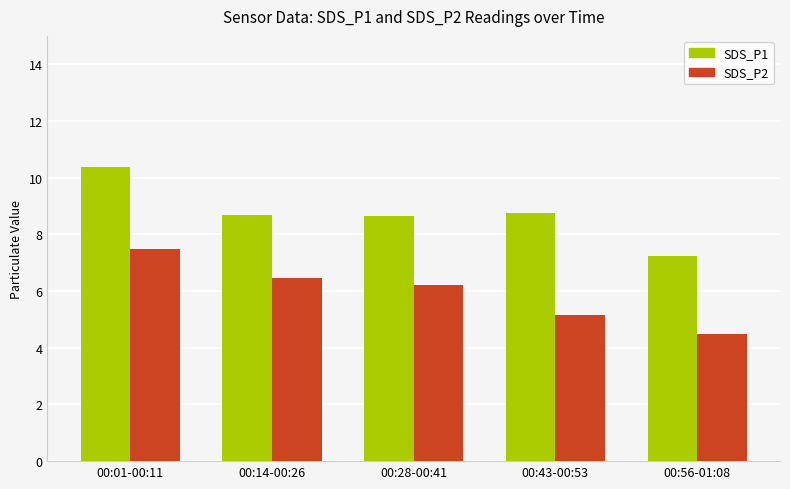

What is the difference between the SDS_P2 values at 00:56-01:08 and 00:28-00:41?

1.7